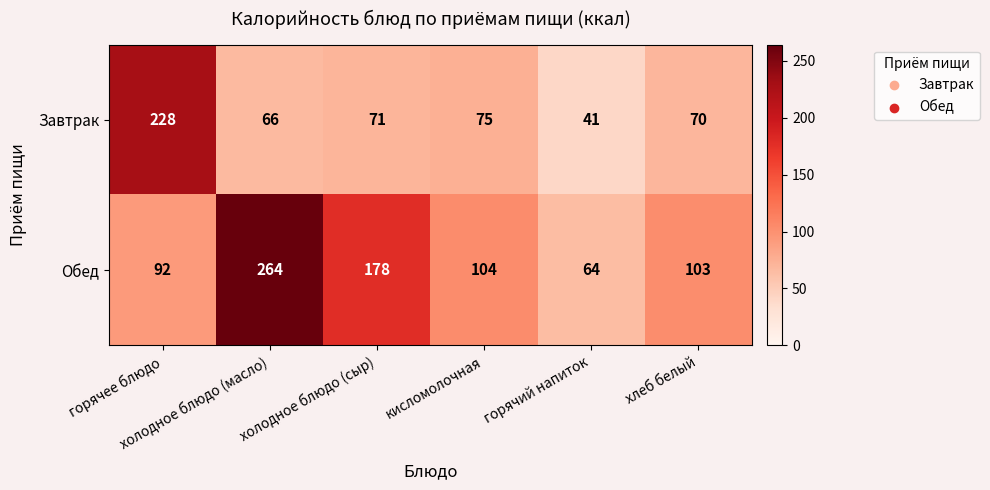

What is the lowest value of the Обед series?

64